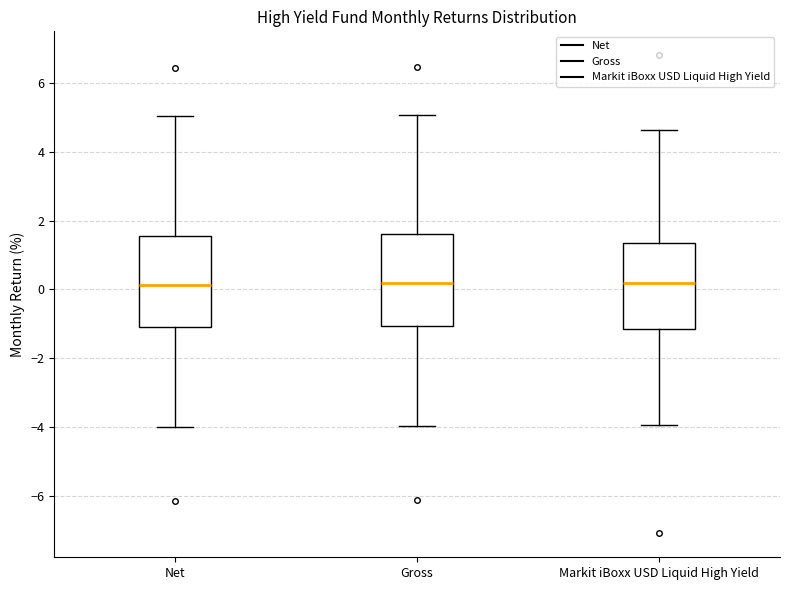

Where is the lower edge of the box for Gross on the y-axis? The values are not printed on the chart, so give them approximately, as read against the axis.

-1.0